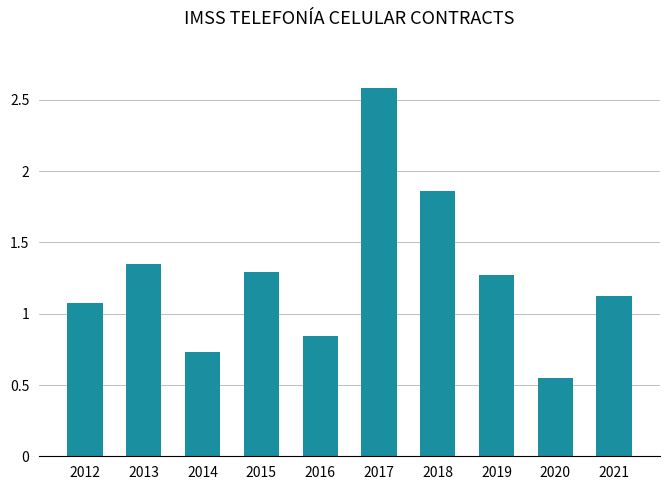

What is the sum of all values?

12.7